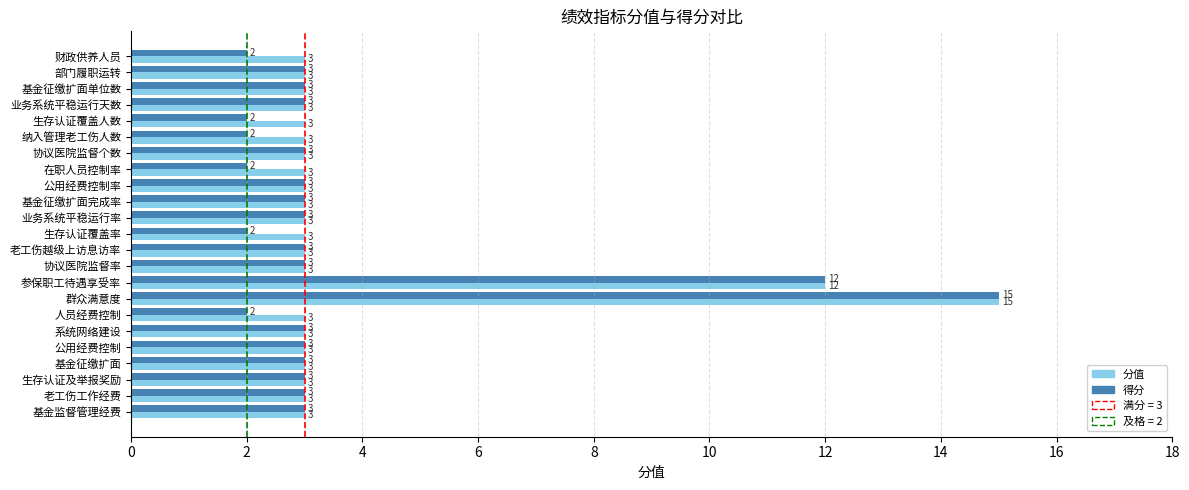

List the series in order of their overall mean, lowest first.

得分, 分值